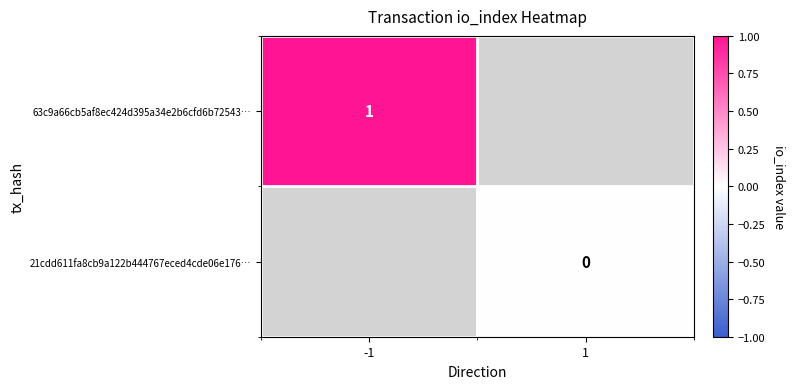

Is it true that 63c9a66cb5af8ec424d395a34e2b6cfd6b72543… equals 2 at -1?

False